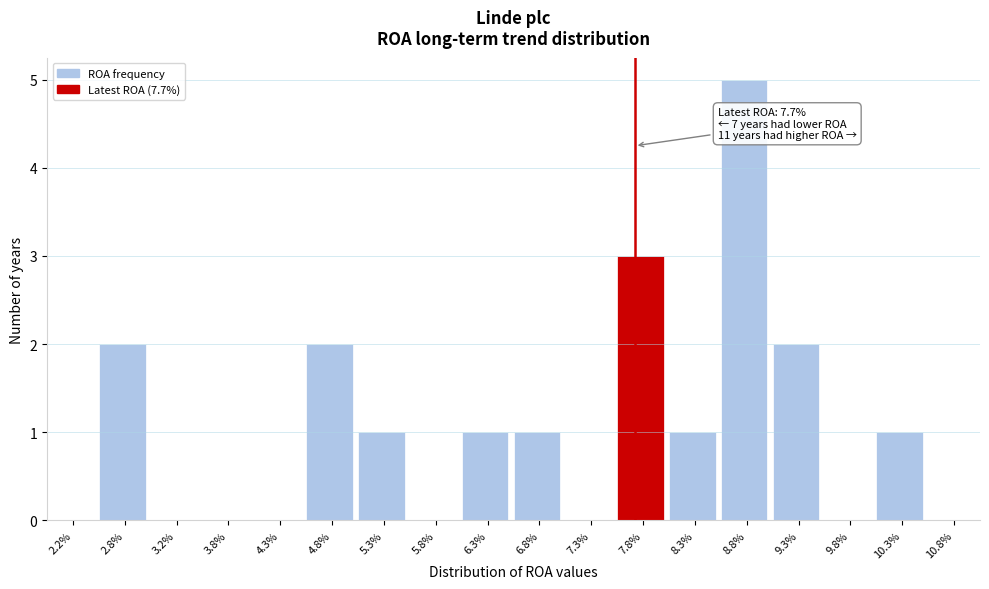

Reading right to left, transcribe all the data shown in this chart.

10.8%=0	10.3%=1	9.8%=0	9.3%=2	8.8%=5	8.3%=1	7.8%=3	7.3%=0	6.8%=1	6.3%=1	5.8%=0	5.3%=1	4.8%=2	4.3%=0	3.8%=0	3.2%=0	2.8%=2	2.2%=0